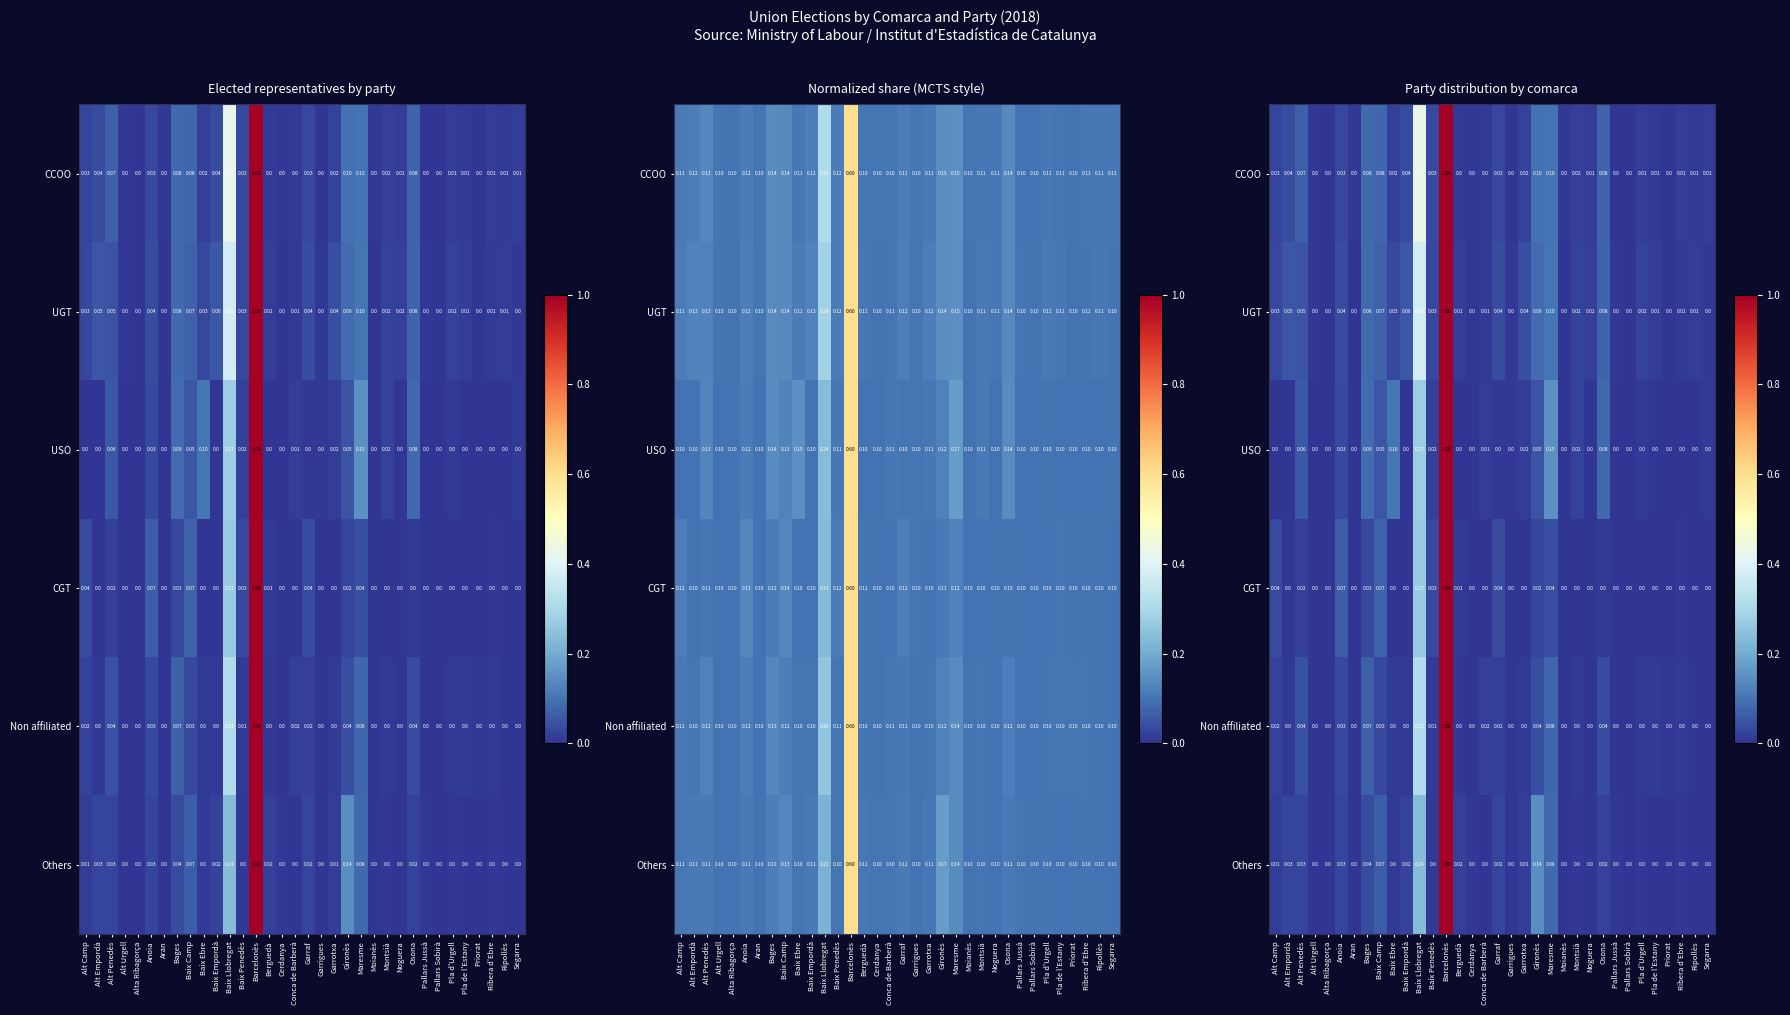

The value of CCOO at Pallars Jussà is 0.0. True or false?

False